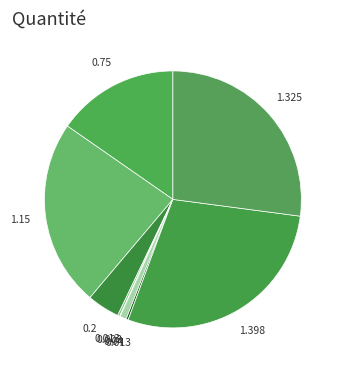

To the nearest percent, what is the average slice percentage?

11%